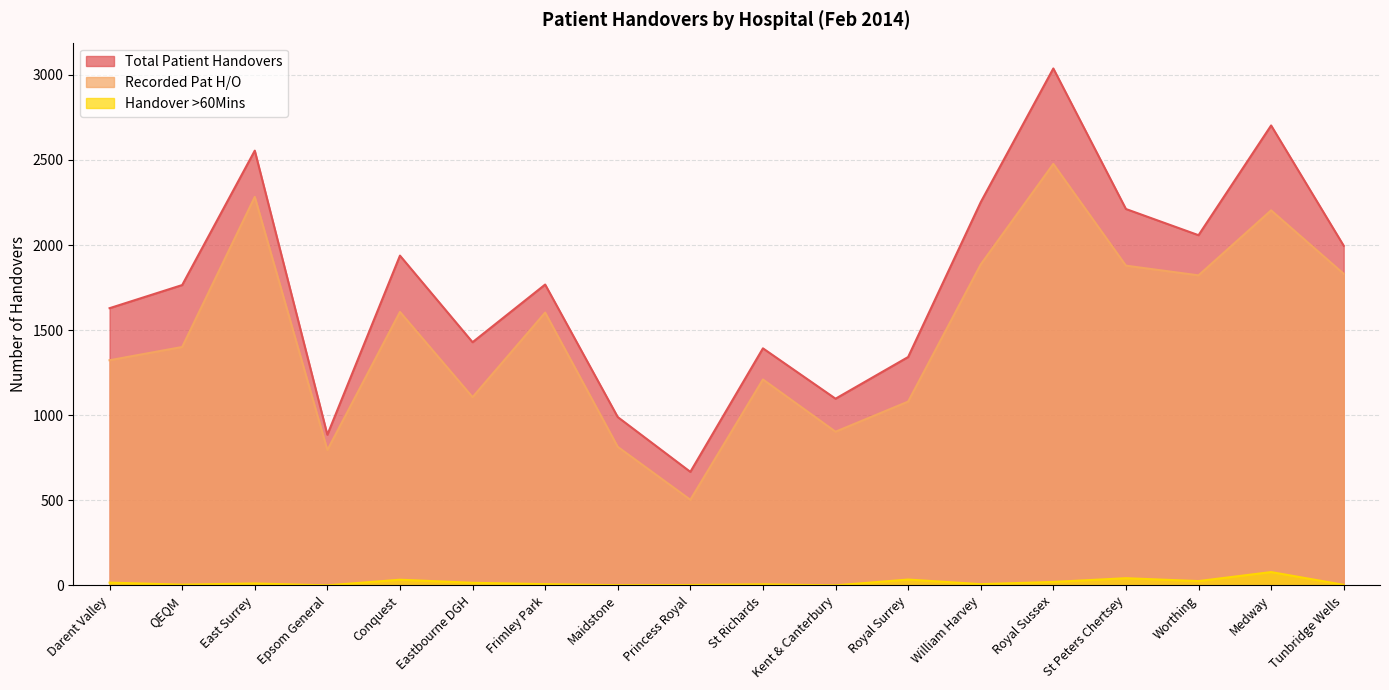

Rank the series by their maximum value, from highest to lowest.

Total Patient Handovers, Recorded Pat H/O, Handover >60Mins